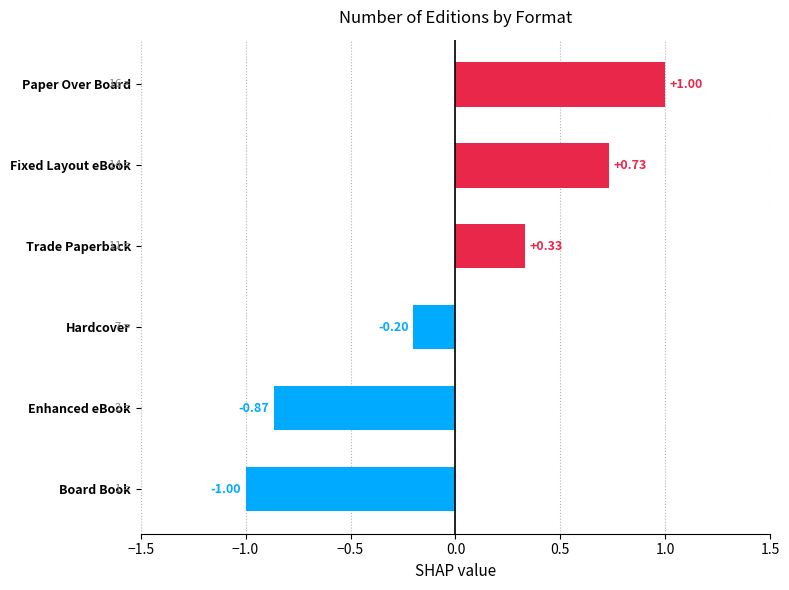

List the labels in order of value, smallest first.

Board Book, Enhanced eBook, Hardcover, Trade Paperback, Fixed Layout eBook, Paper Over Board